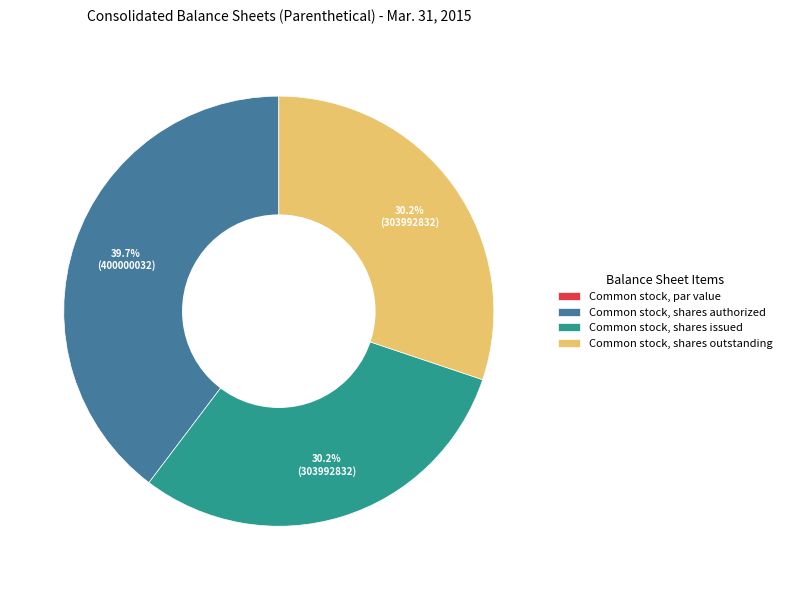

What percentage do Common stock, shares outstanding and Common stock, shares authorized together represent?

69.8%